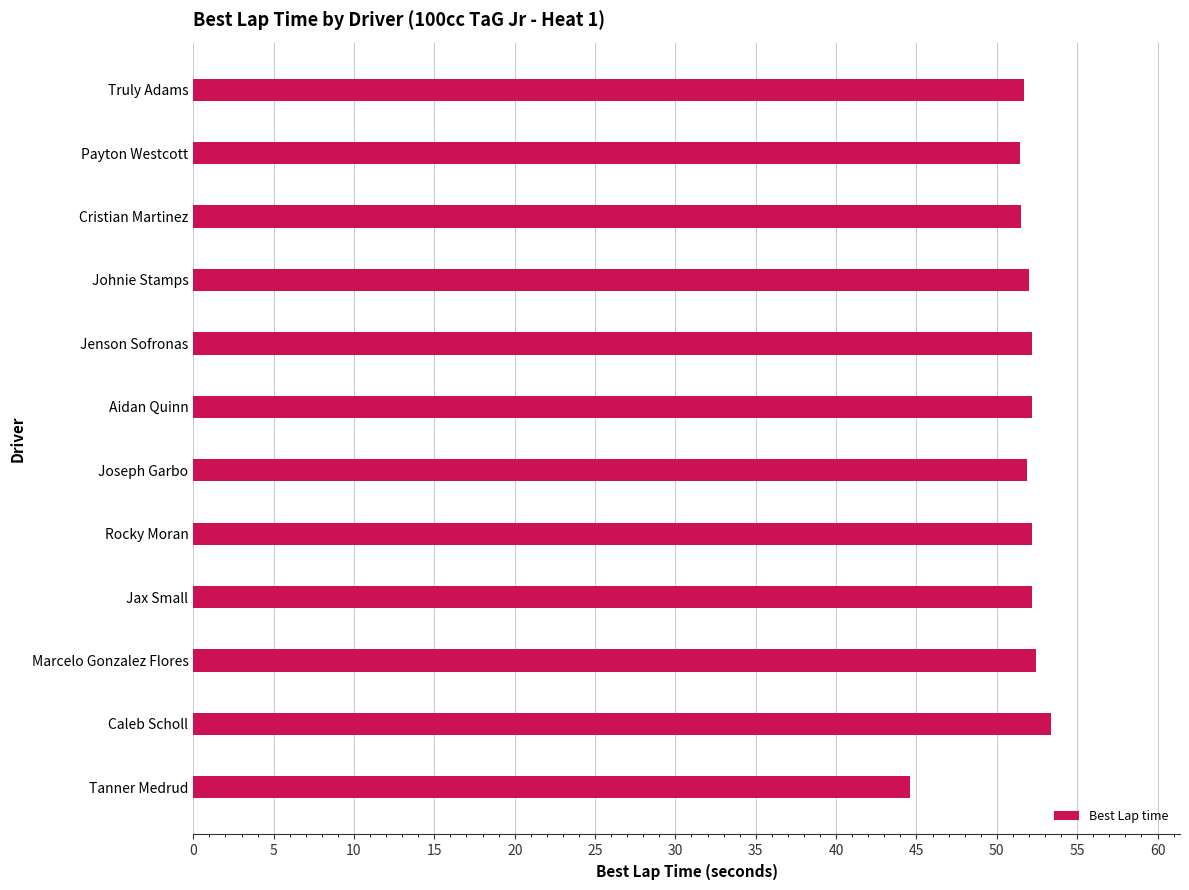

What is the maximum value shown in the chart?

53.4